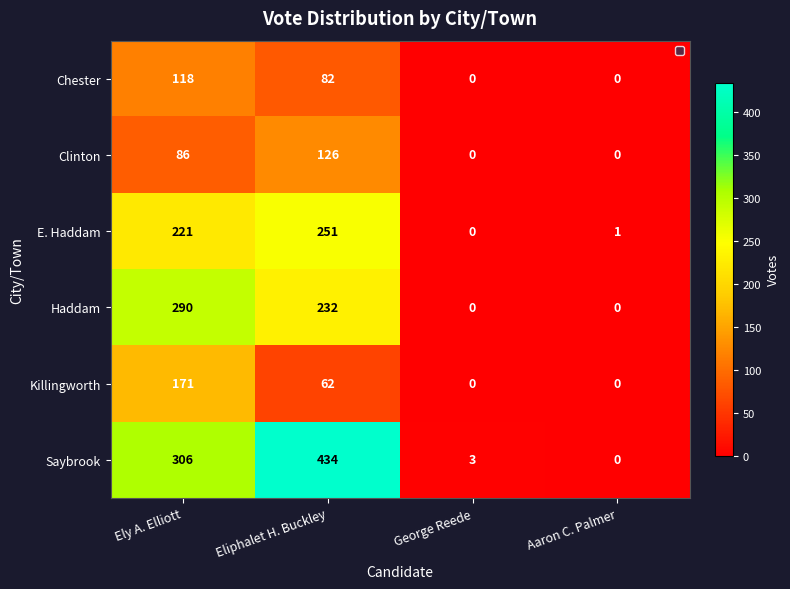

At how many categories does at least one series exceed 326?

1